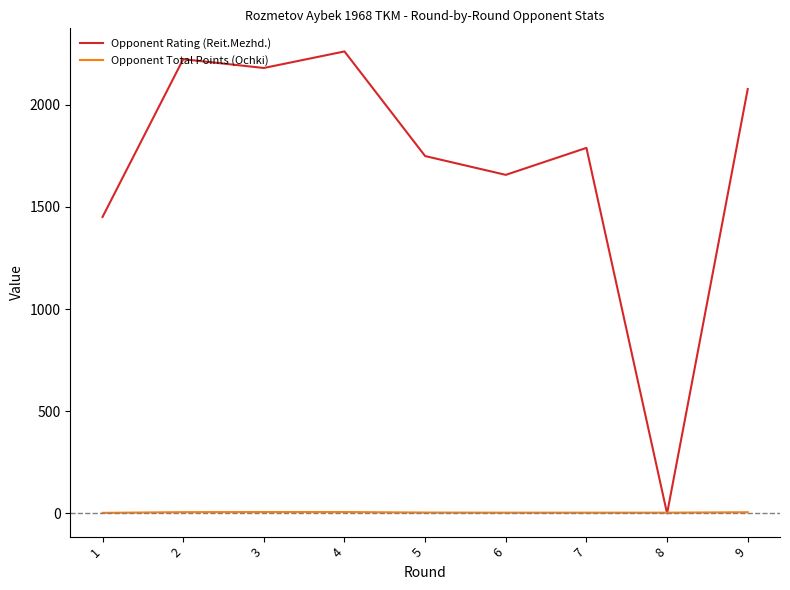

Which series has the largest total across all categories?

Opponent Rating (Reit.Mezhd.)